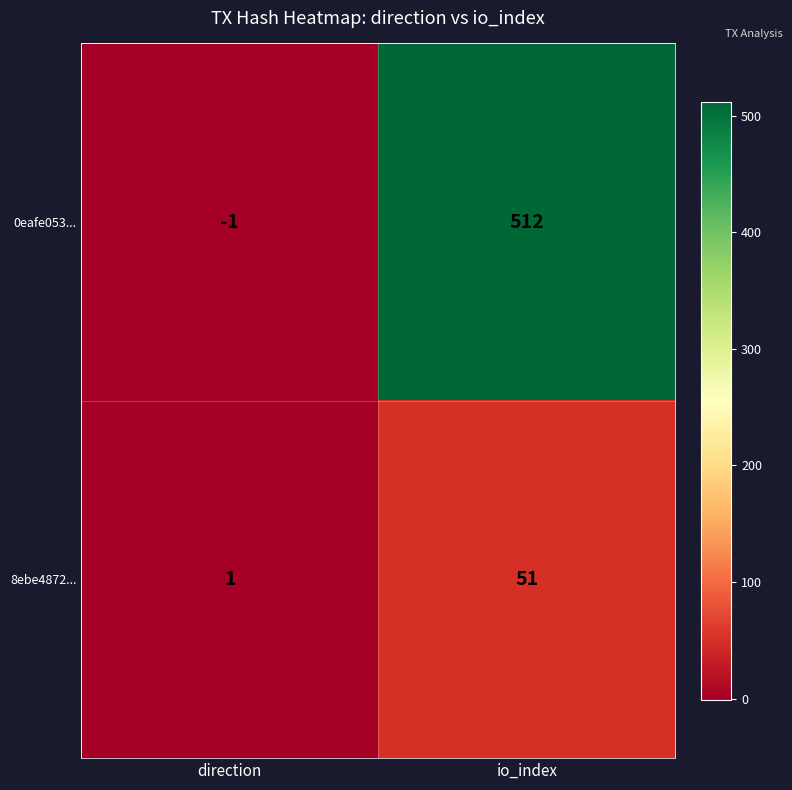

What value does the 0eafe053... series have at io_index, to the nearest 10?

510